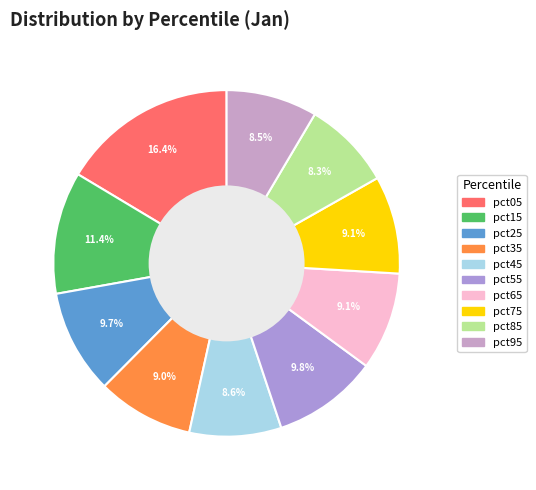

True or false: pct15 accounts for 11% of the total.

True